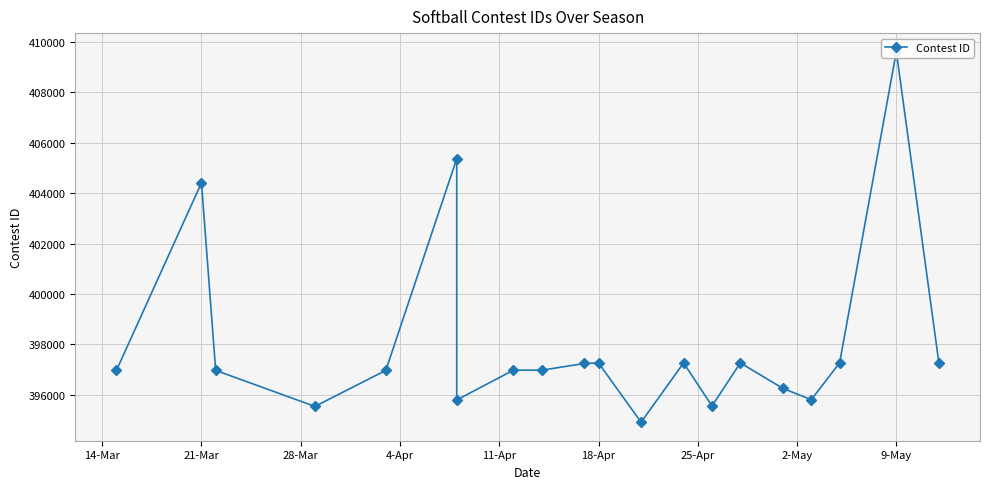

Reading left to right, extract all data points from this chart.

396958	404412	396961	395530	396962	405369	395787	396970	396969	397235	397256	394903	397257	395548	397258	396246	395796	397259	409622	397261